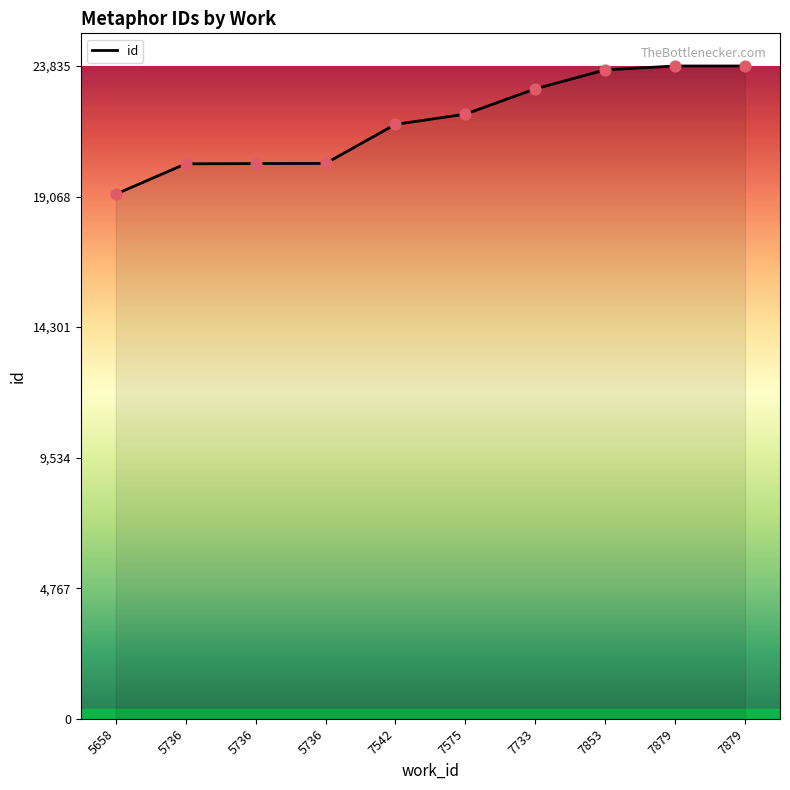

Approximately how many times larger is the value at 5736 compared to 7879?

0.9